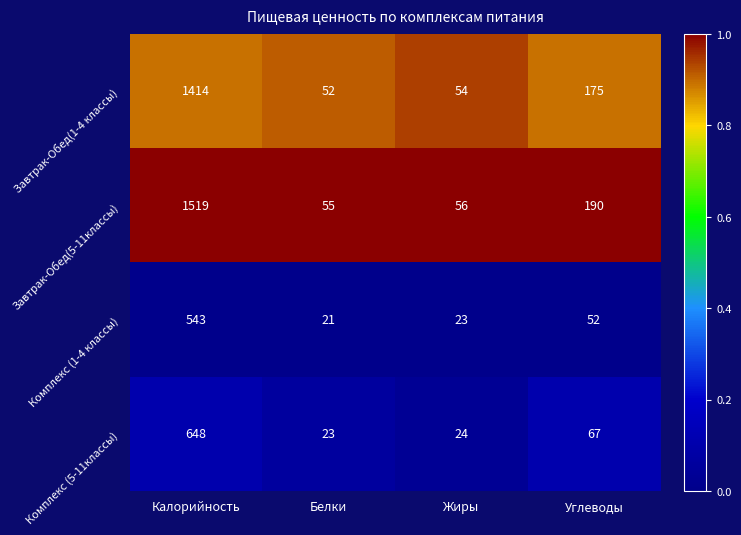

What is the total value across all series at Углеводы?

484